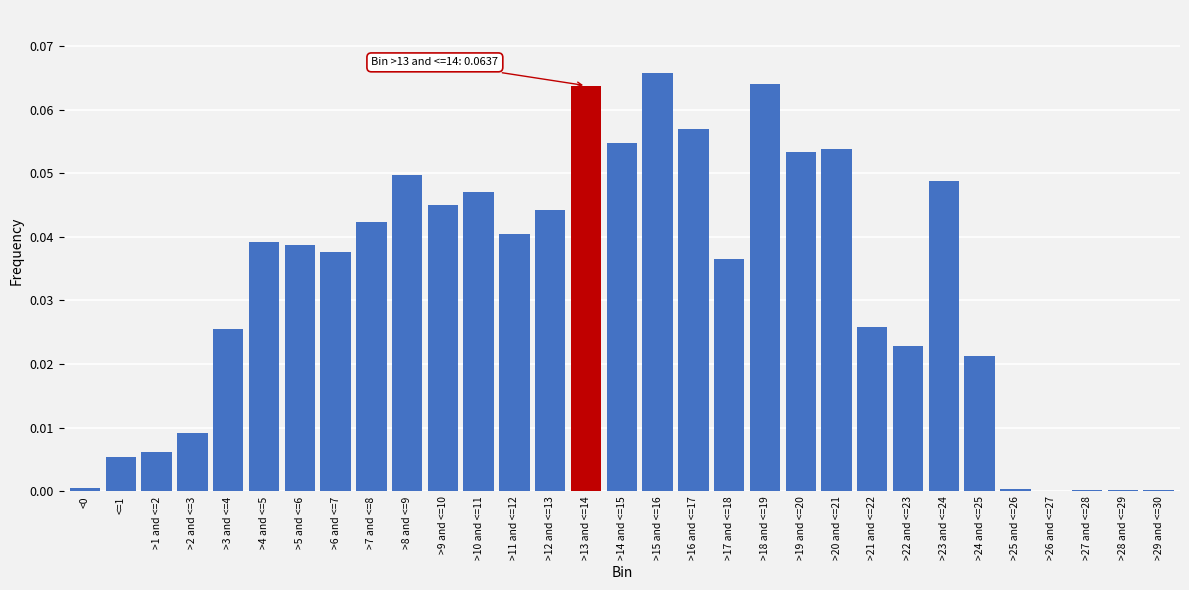

Between <=1 and >19 and <=20, which is larger?

>19 and <=20